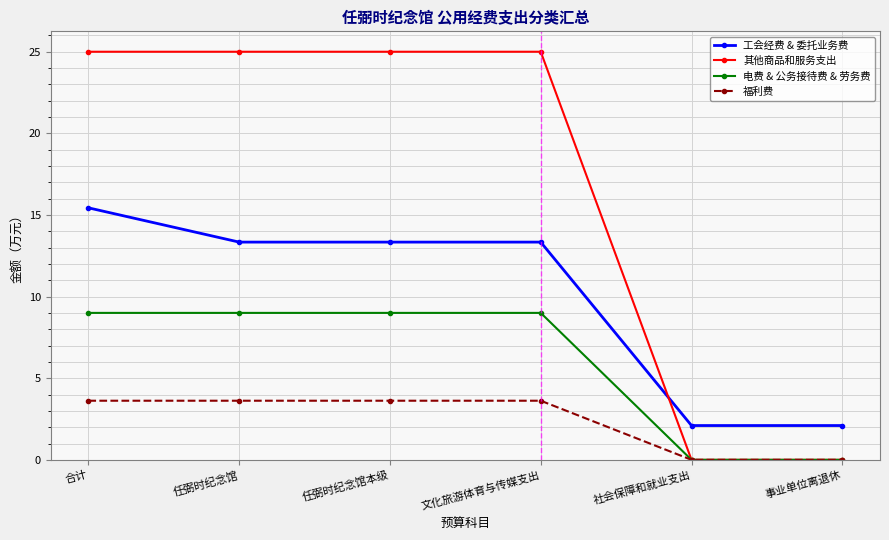

What is the approximate value of 其他商品和服务支出 at 文化旅游体育与传媒支出?

25.0